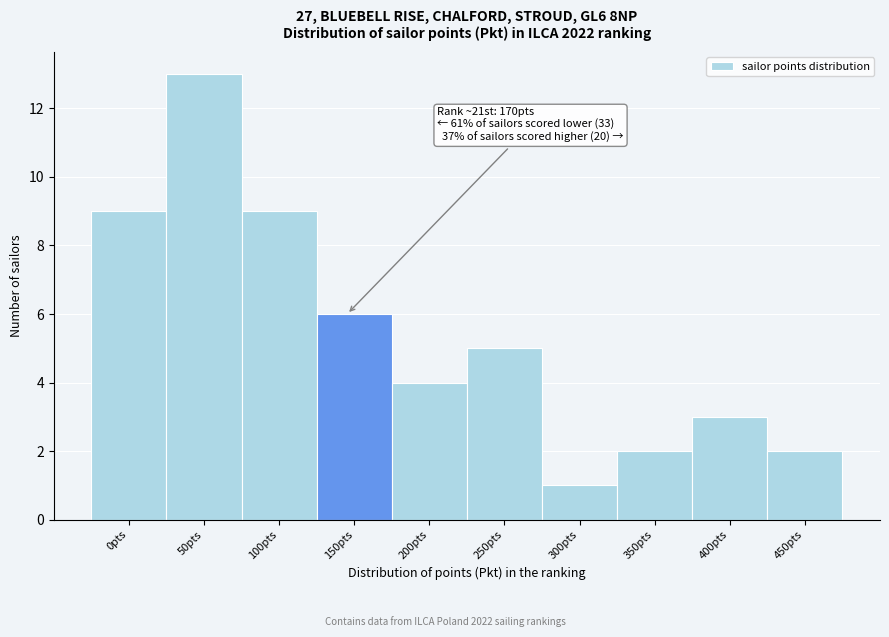

Reading right to left, extract all data points from this chart.

450pts=2	400pts=3	350pts=2	300pts=1	250pts=5	200pts=4	150pts=6	100pts=9	50pts=13	0pts=9